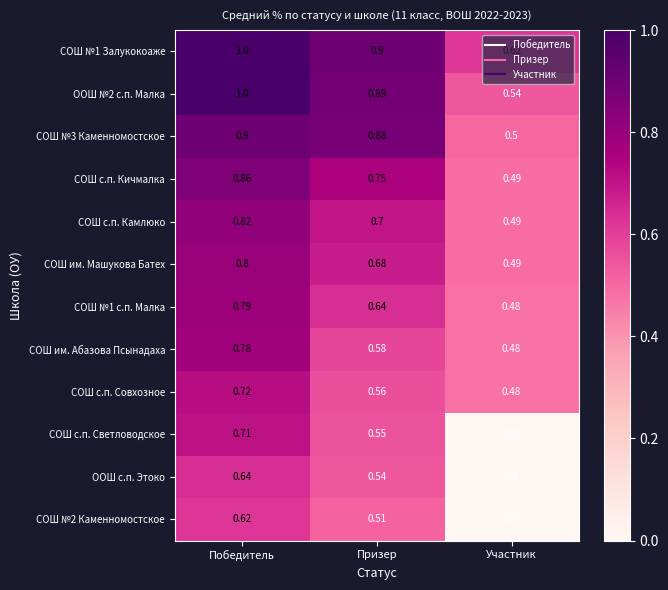

Is the value of СОШ с.п. Камлюко at Победитель greater than the value of СОШ №1 с.п. Малка at Победитель?

Yes